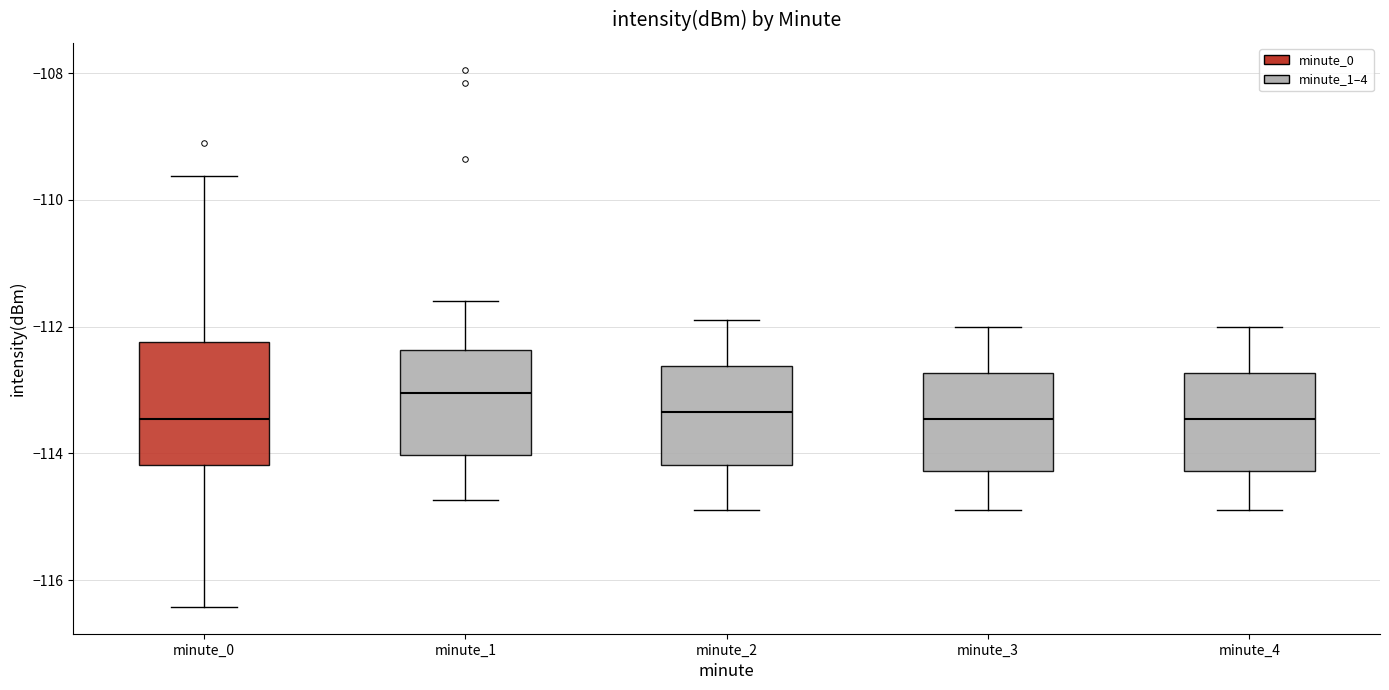

Where does the upper whisker of the box for minute_1 end on the y-axis? The values are not printed on the chart, so give them approximately, as read against the axis.

-111.6